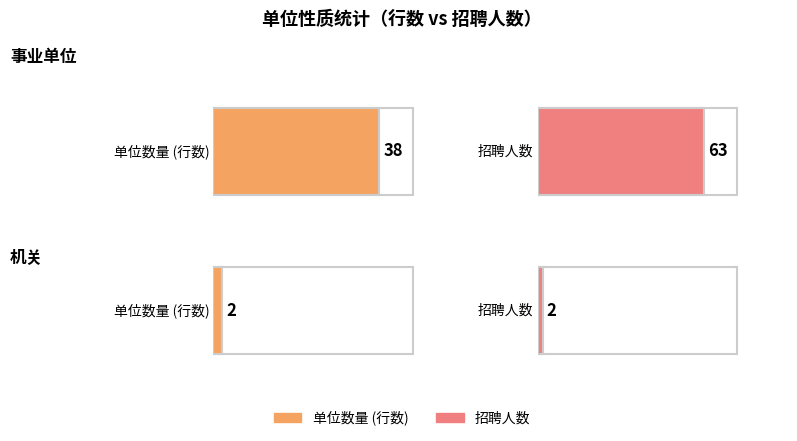

What is the sum of the values at 事业单位 and 机关?

40